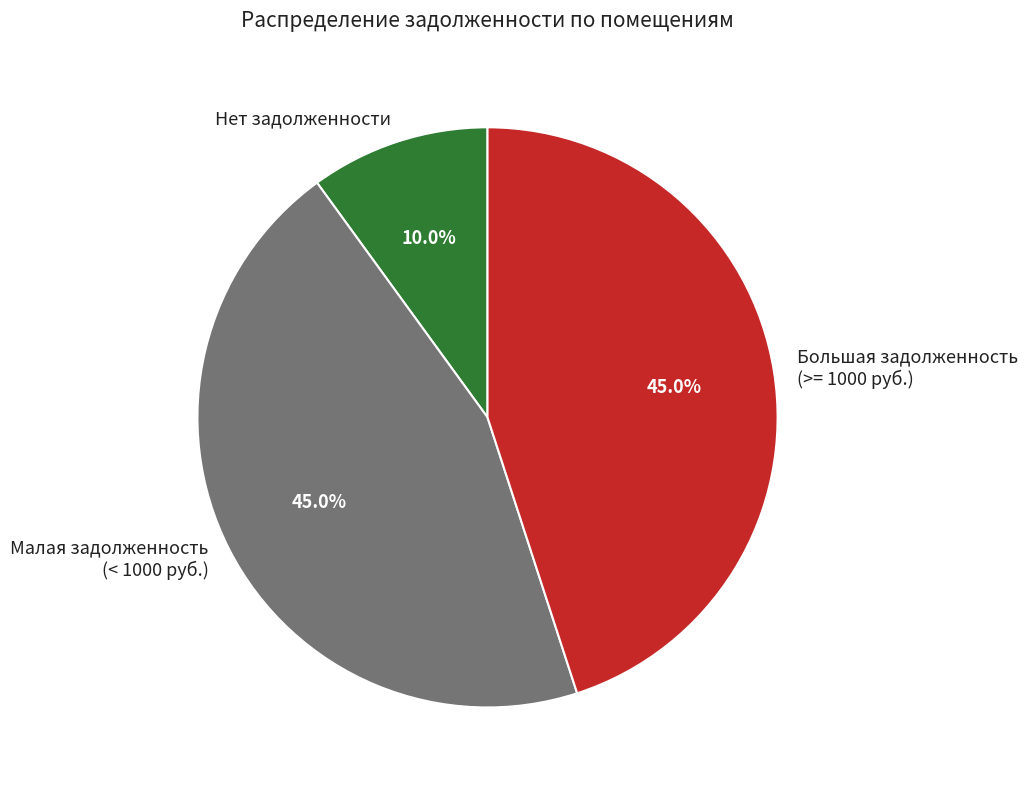

What portion of the pie excludes Нет задолженности?

90.0%